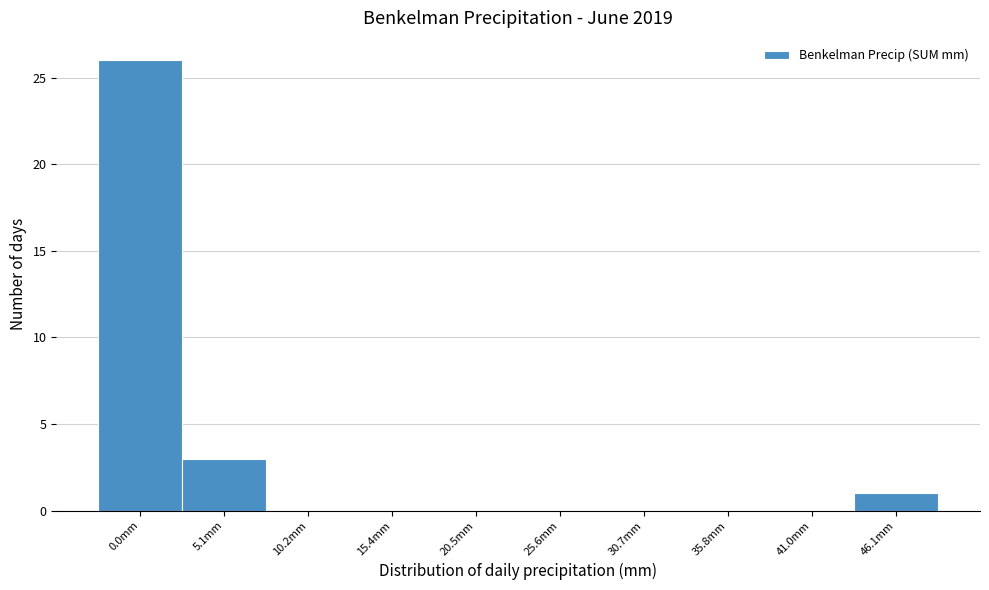

Reading left to right, list all the values displayed in this chart.

0.0mm=26	5.1mm=3	10.2mm=0	15.4mm=0	20.5mm=0	25.6mm=0	30.7mm=0	35.8mm=0	41.0mm=0	46.1mm=1